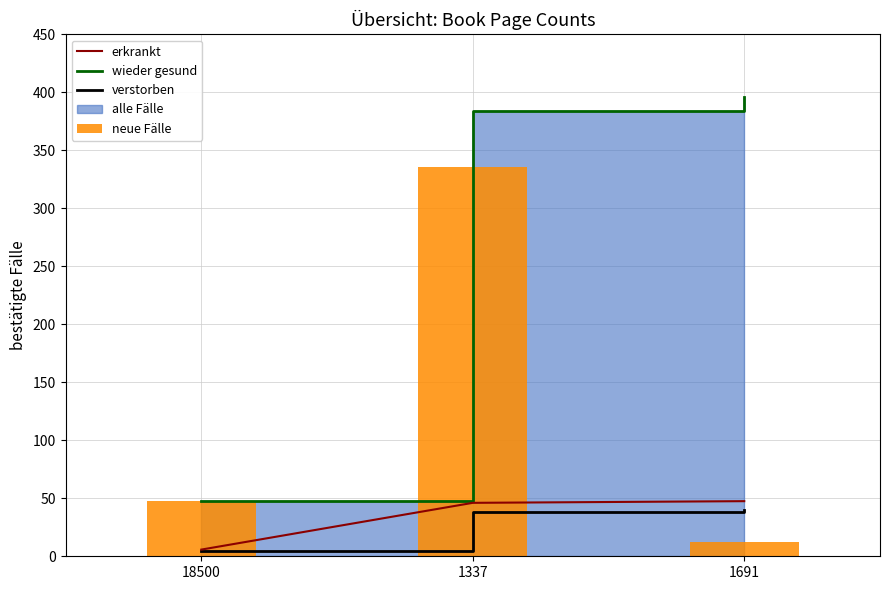

How many categories are shown in the chart?

3